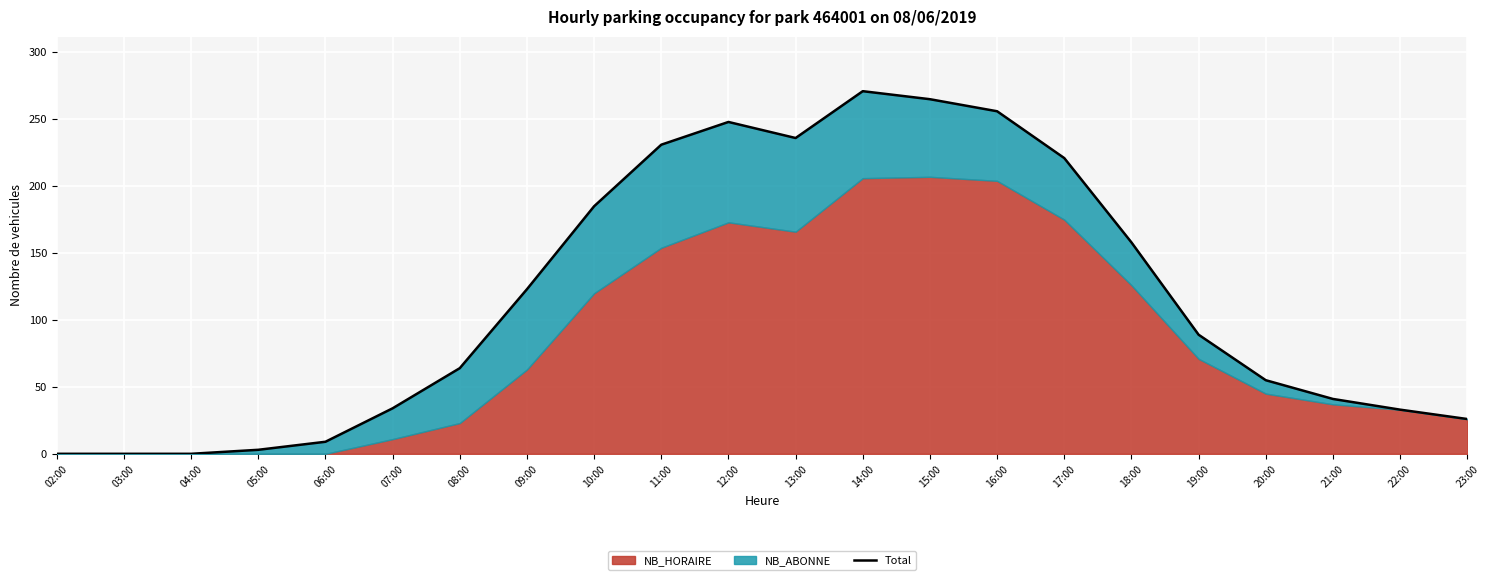

What position from the left is 10:00?

9